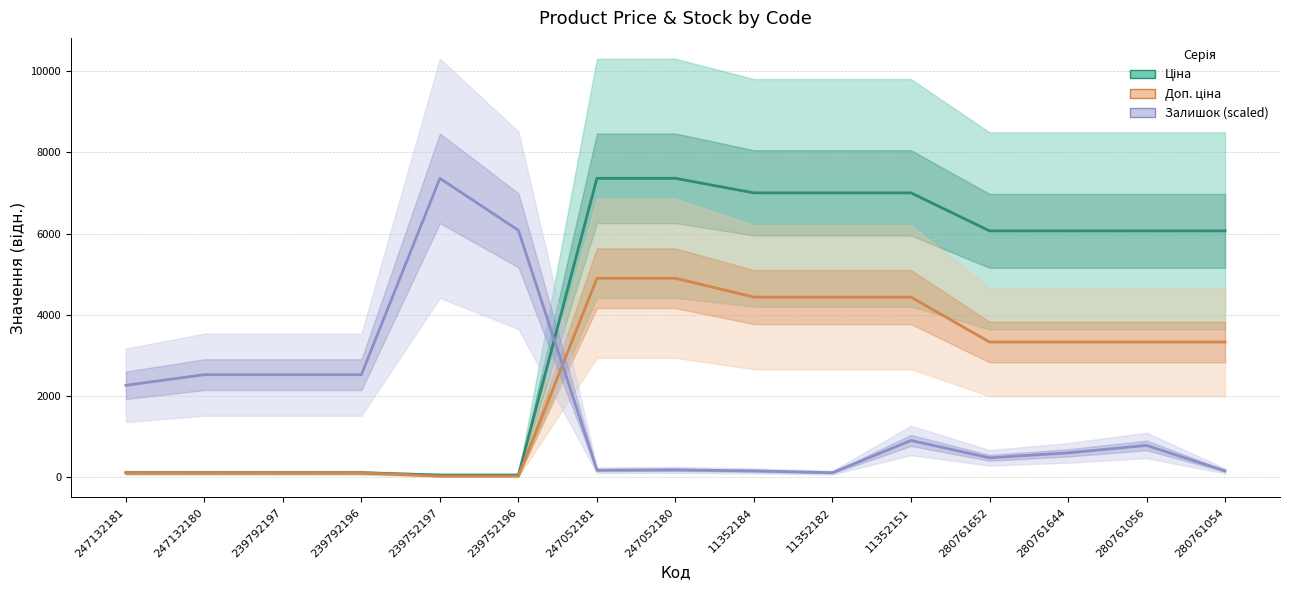

Where does the Ціна series first go above 6067?

247052181